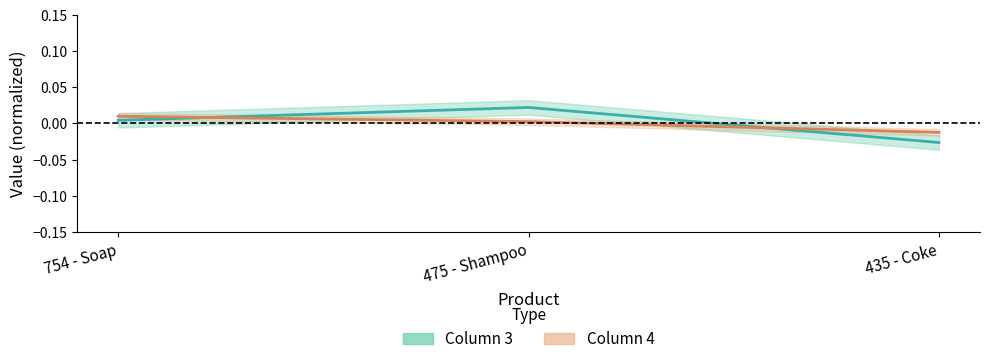

Between 475 - Shampoo and 435 - Coke, which series saw the biggest shift?

Column 3